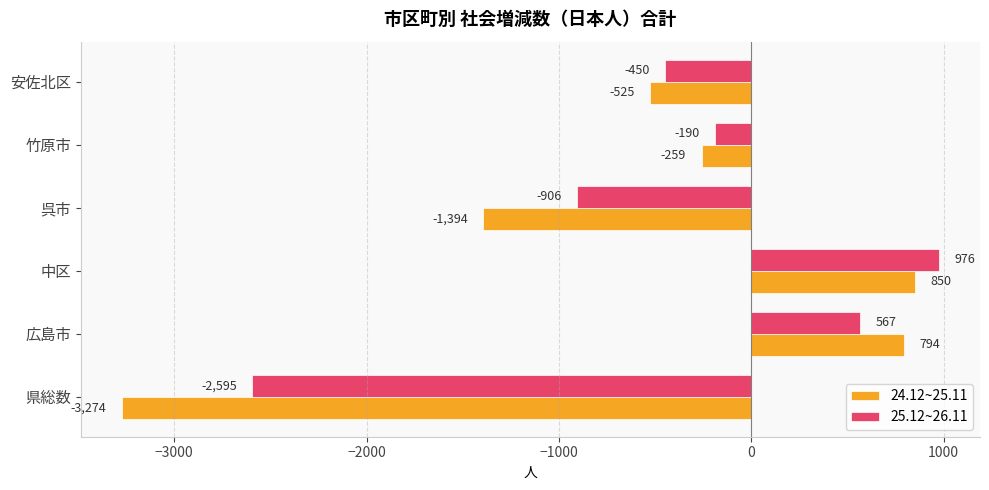

List the series in order of their peak value, highest first.

25.12~26.11, 24.12~25.11